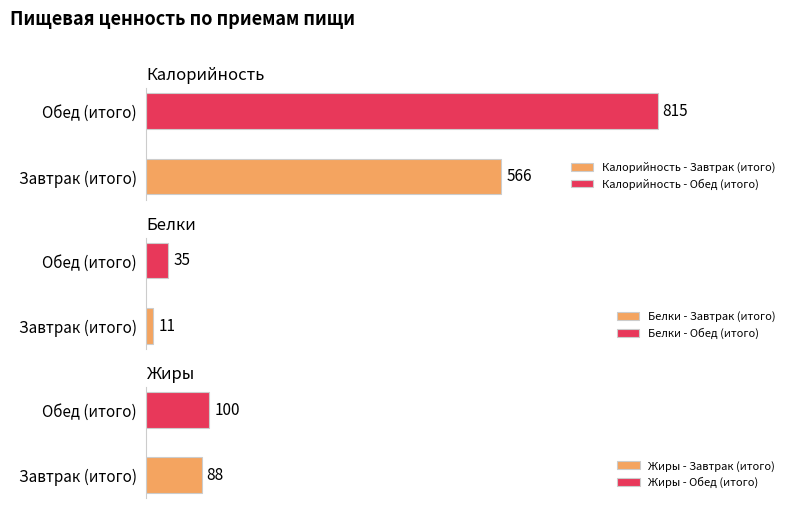

Is it true that Калорийность equals 815 at Обед (итого)?

True